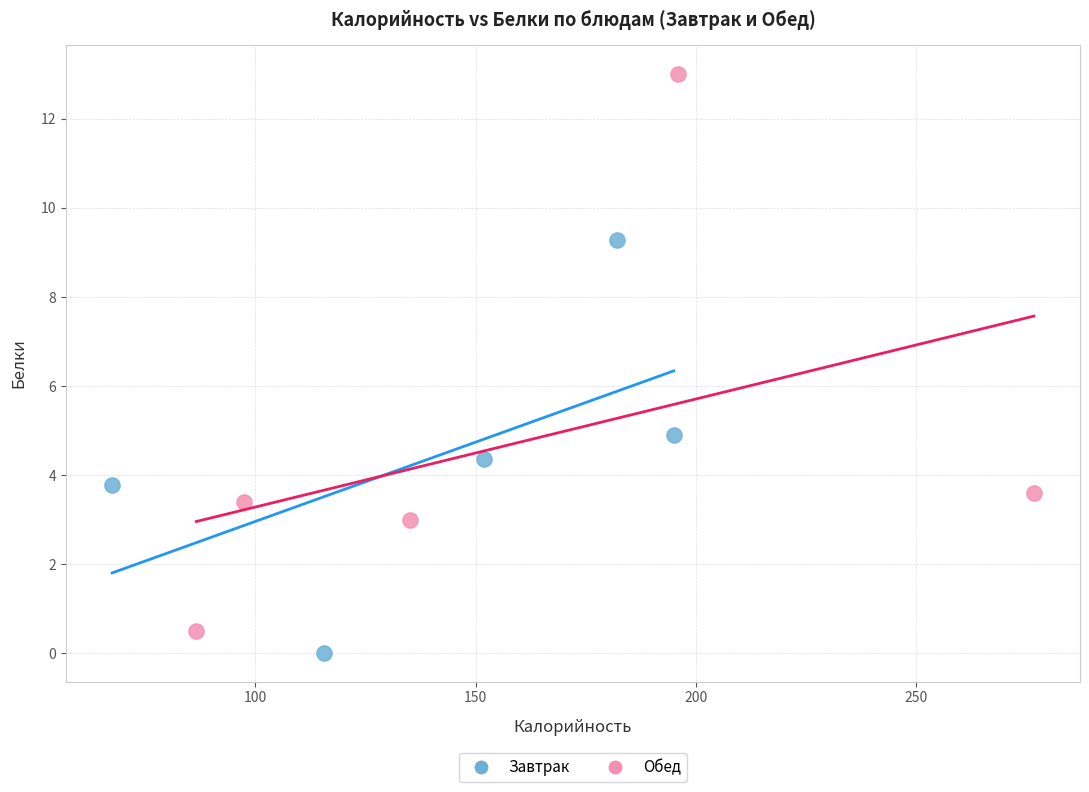

Which series reaches the maximum Y coordinate?

Обед